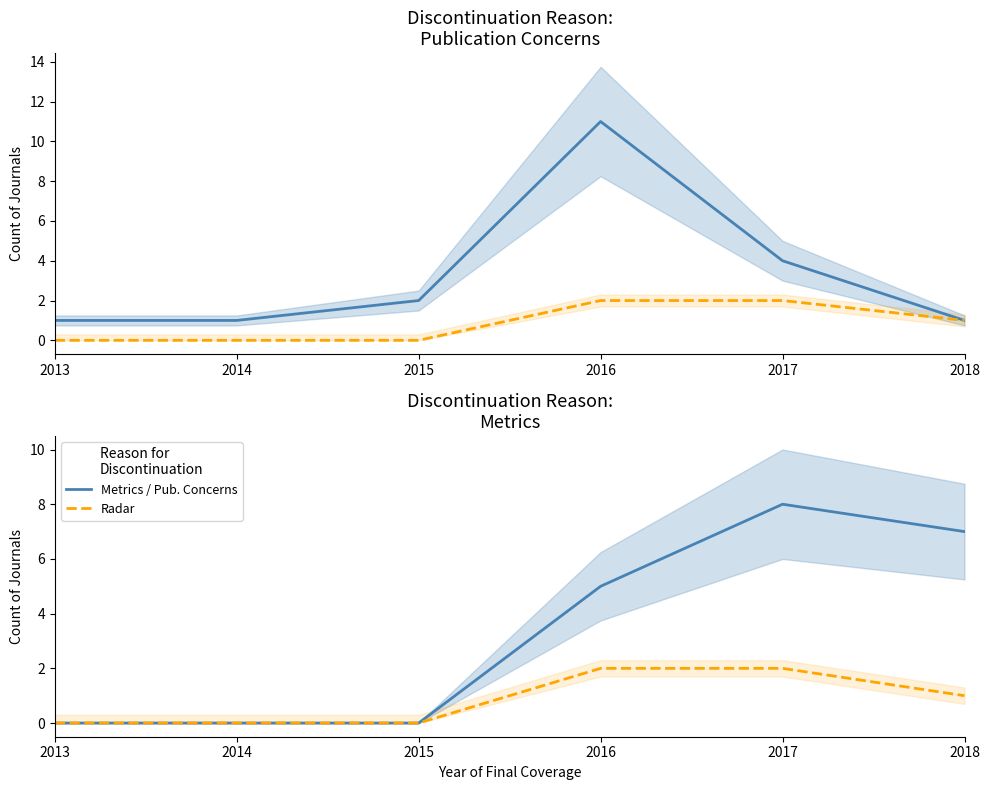

Does the chart have visible grid lines?

No